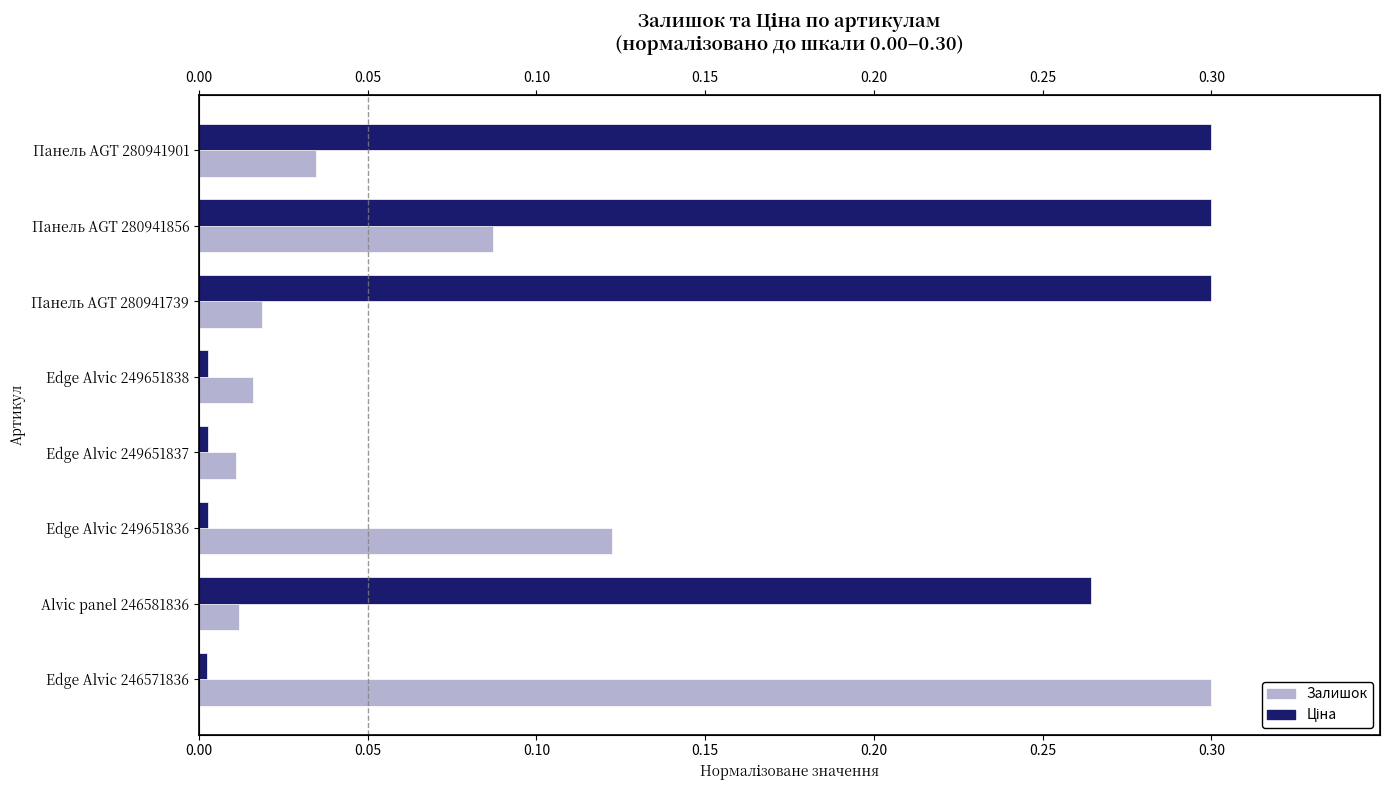

What is the sum of all Залишок values?

0.6